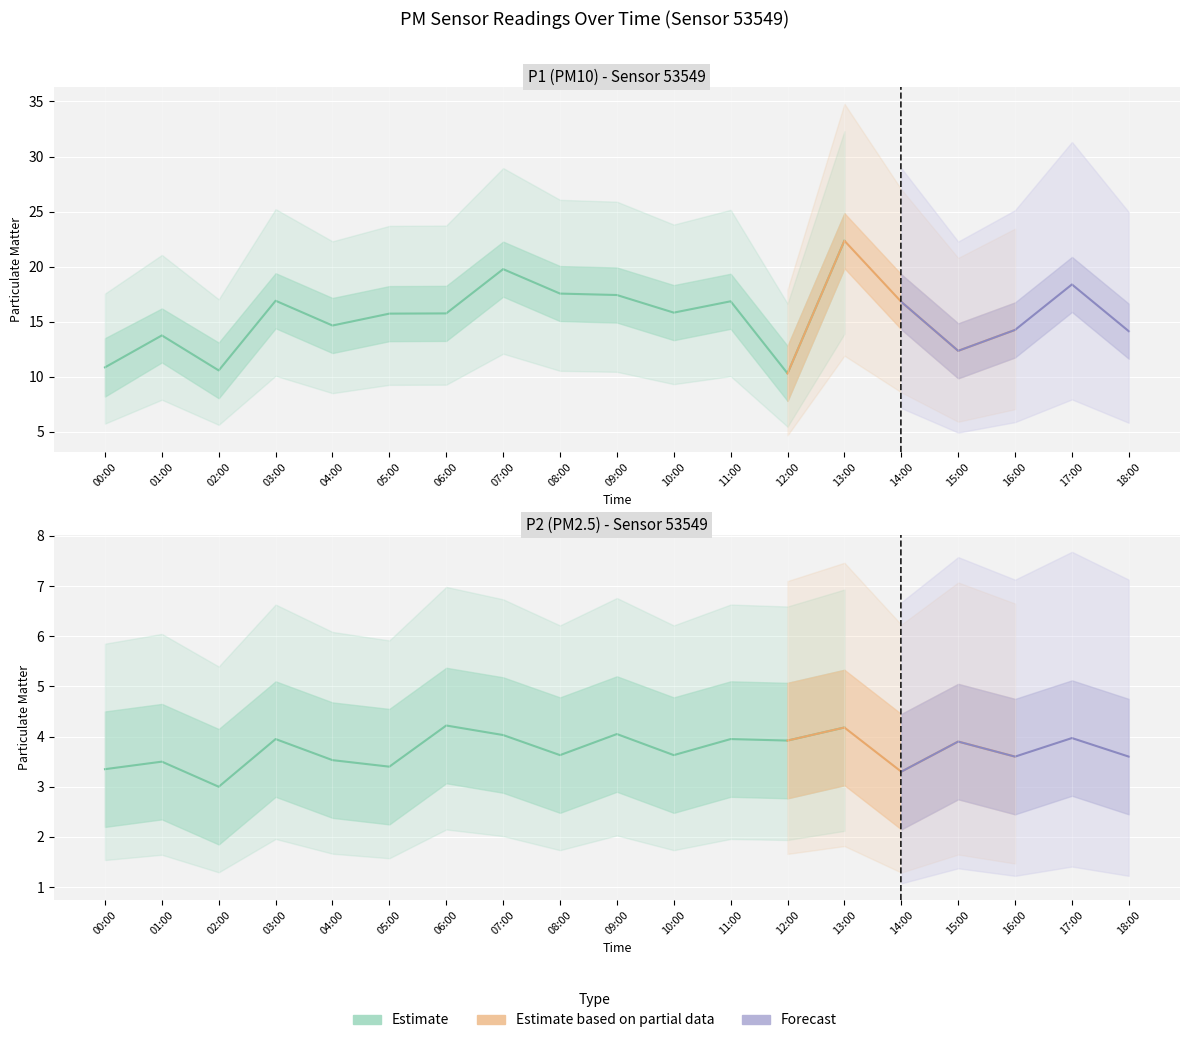

What is the approximate value of P2 at 15:00?

3.9